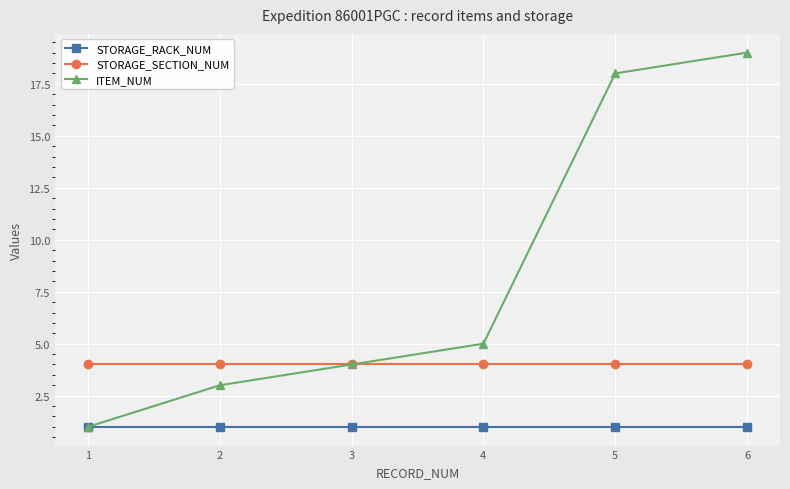

True or false: STORAGE_SECTION_NUM and STORAGE_RACK_NUM cross at least once.

False